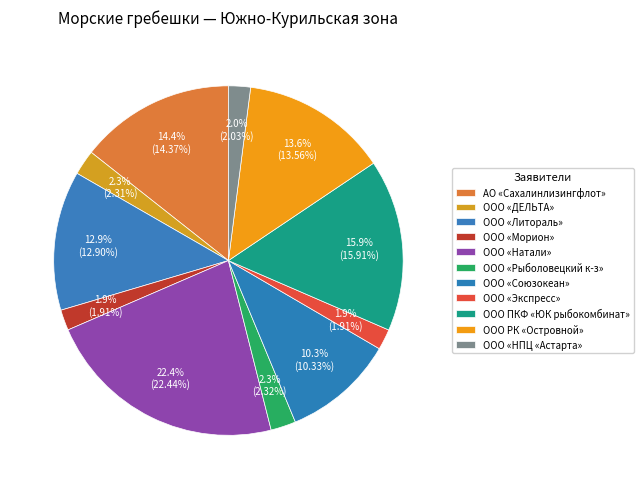

Which category has the biggest portion of the pie?

ООО «Натали»